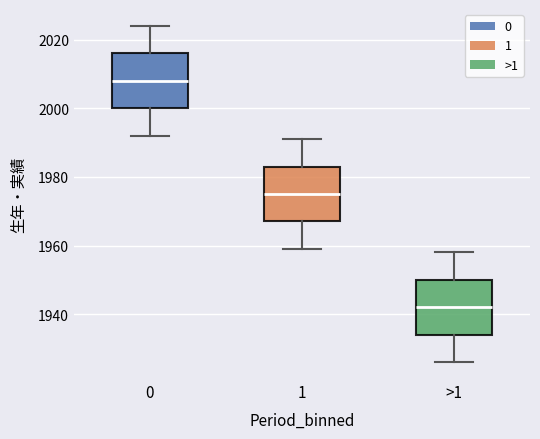

Where does the median line of the box for >1 sit on the y-axis? The values are not printed on the chart, so give them approximately, as read against the axis.

1942